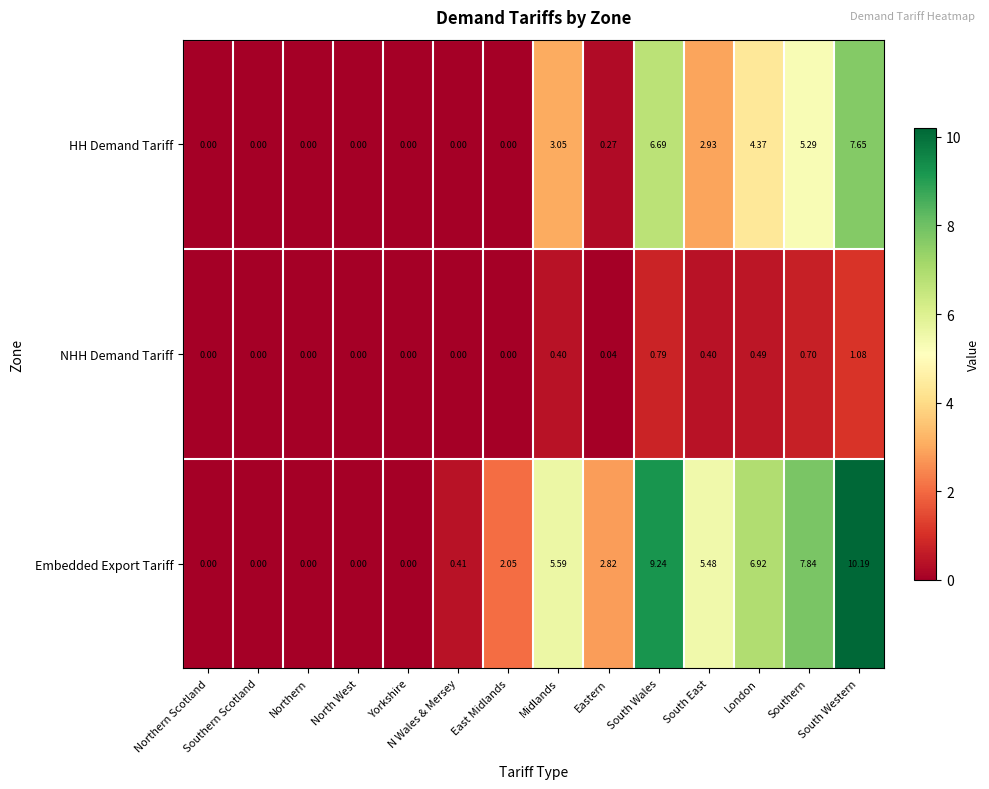

At which label does NHH Demand Tariff reach its peak?

South Western